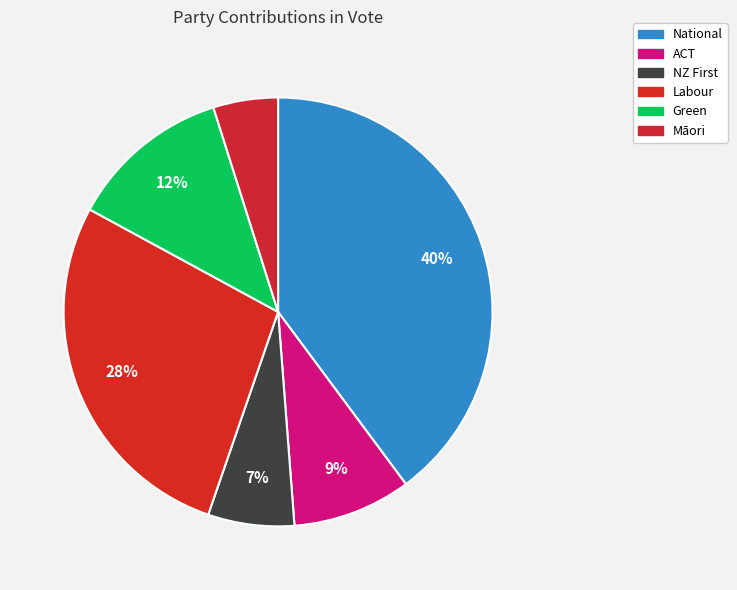

To the nearest percent, what is the average slice percentage?

17%